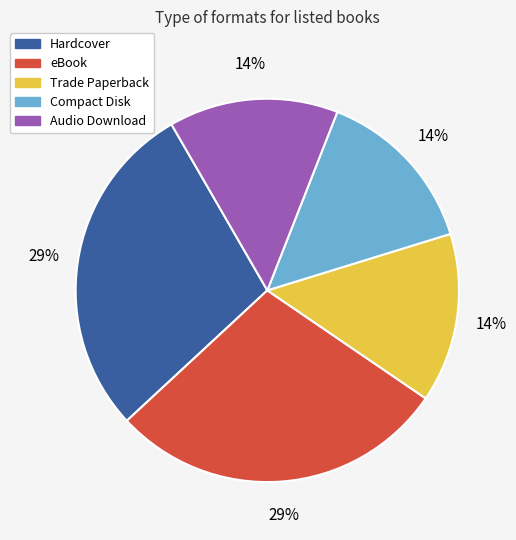

What is the ratio of the value at Hardcover to the value at eBook?

1.0